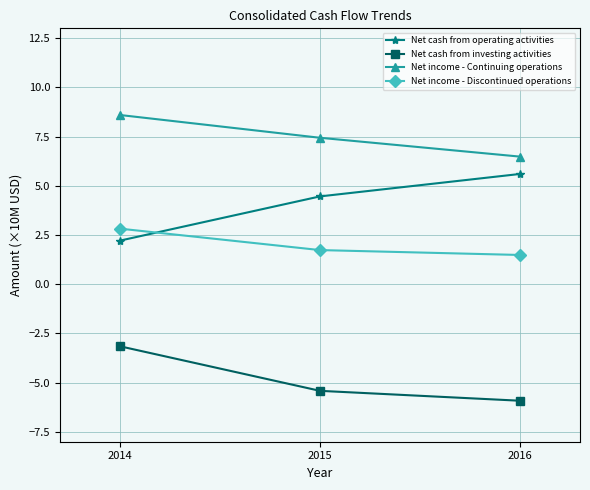

What is the difference between the Net income - Discontinued operations values at 2014 and 2015?

1.1